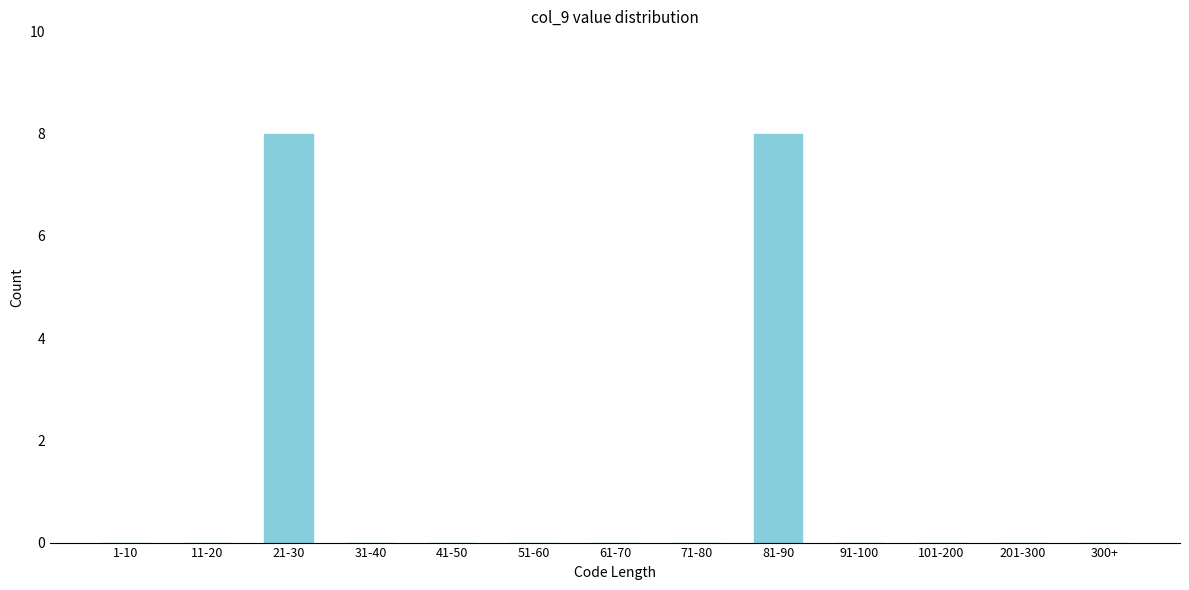

Reading left to right, list all the values displayed in this chart.

1-10=0	11-20=0	21-30=8	31-40=0	41-50=0	51-60=0	61-70=0	71-80=0	81-90=8	91-100=0	101-200=0	201-300=0	300+=0